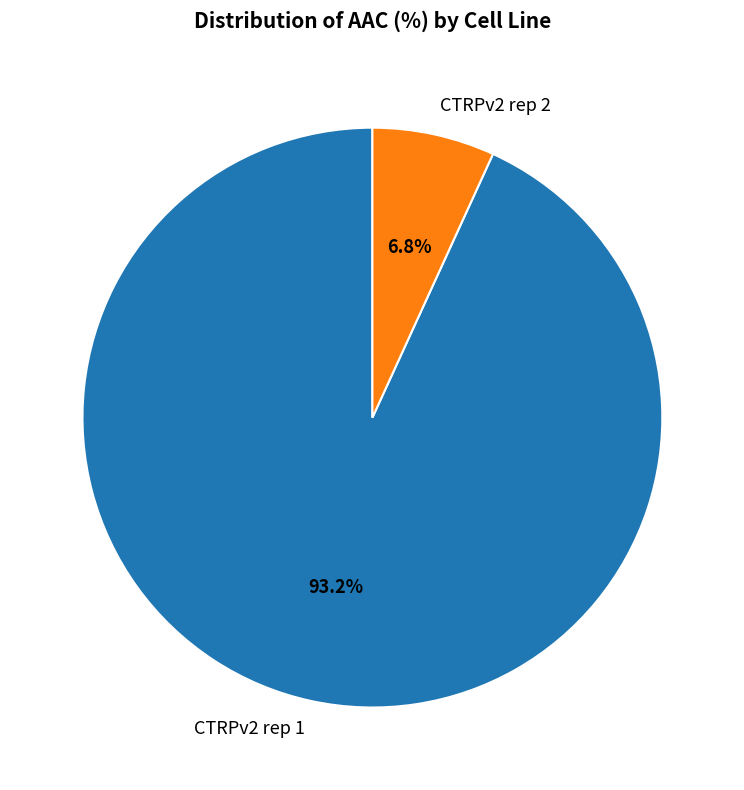

Rank the categories by value from lowest to highest.

CTRPv2 rep 2, CTRPv2 rep 1